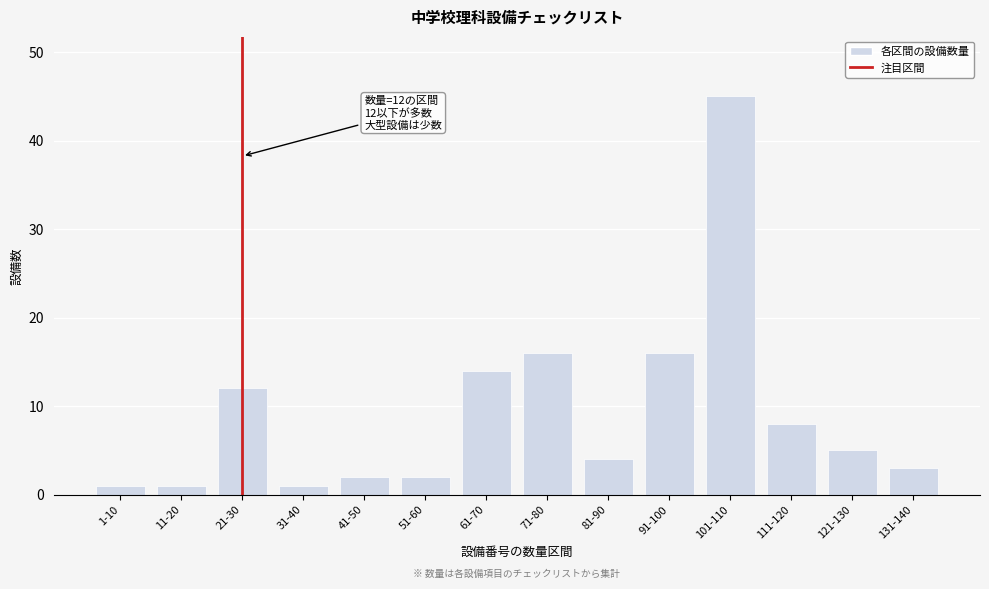

Reading left to right, what are all the values shown in this chart?

1	1	12	1	2	2	14	16	4	16	45	8	5	3